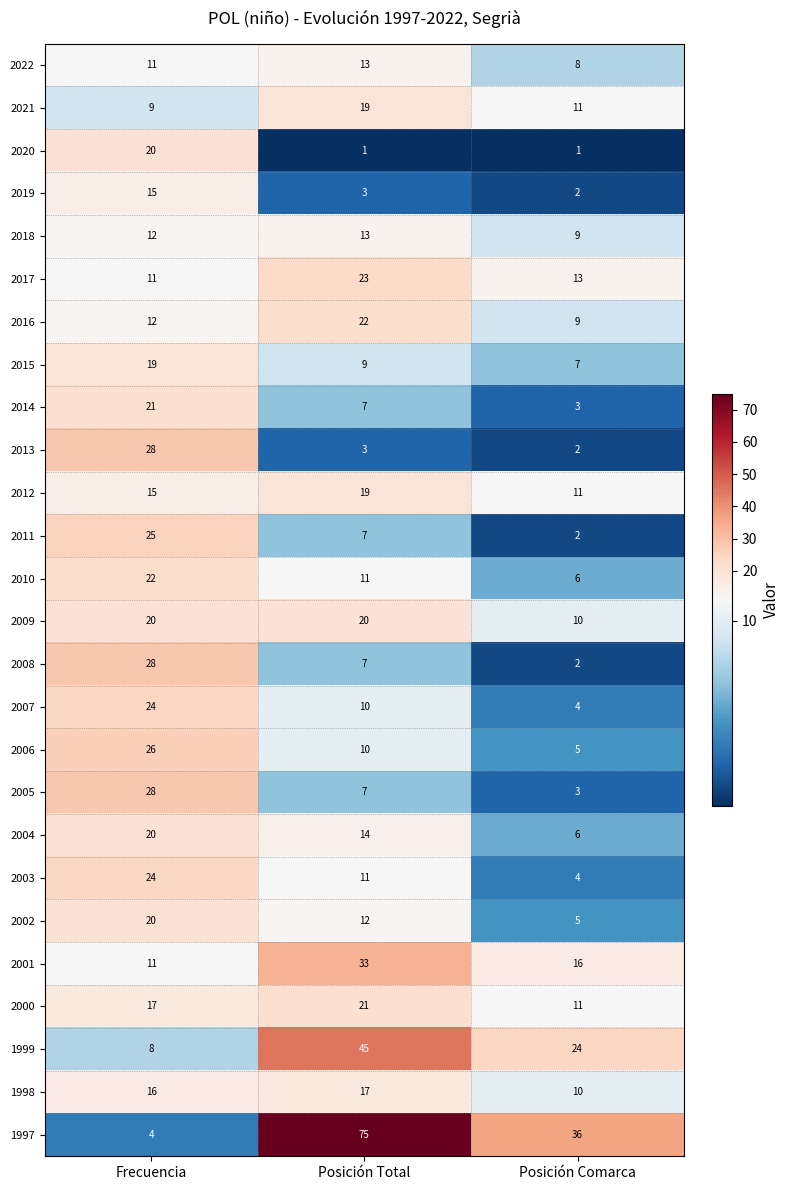

What is the total value across all series at Frecuencia?

466